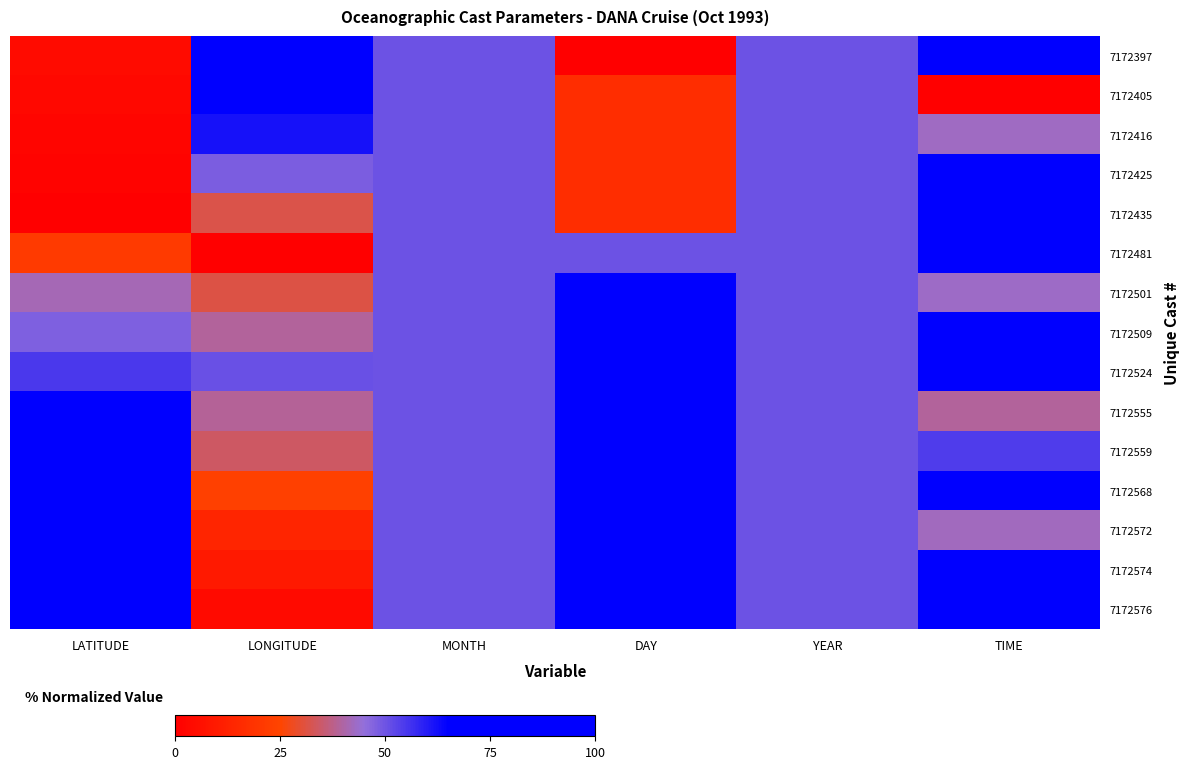

How many categories are shown in the chart?

6